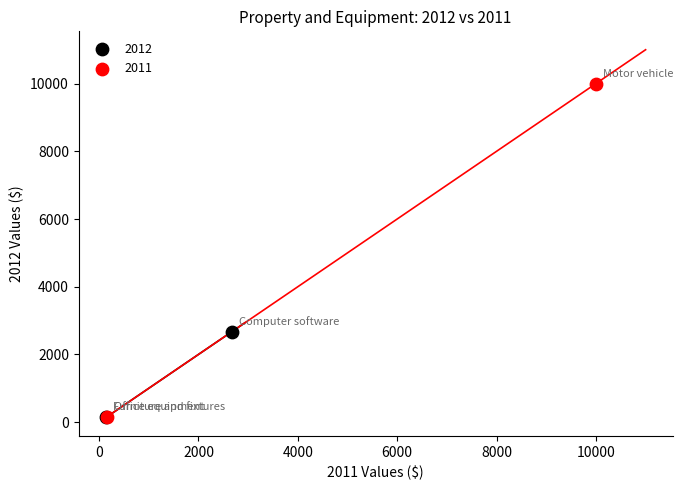

Which series reaches the maximum Y coordinate?

2011